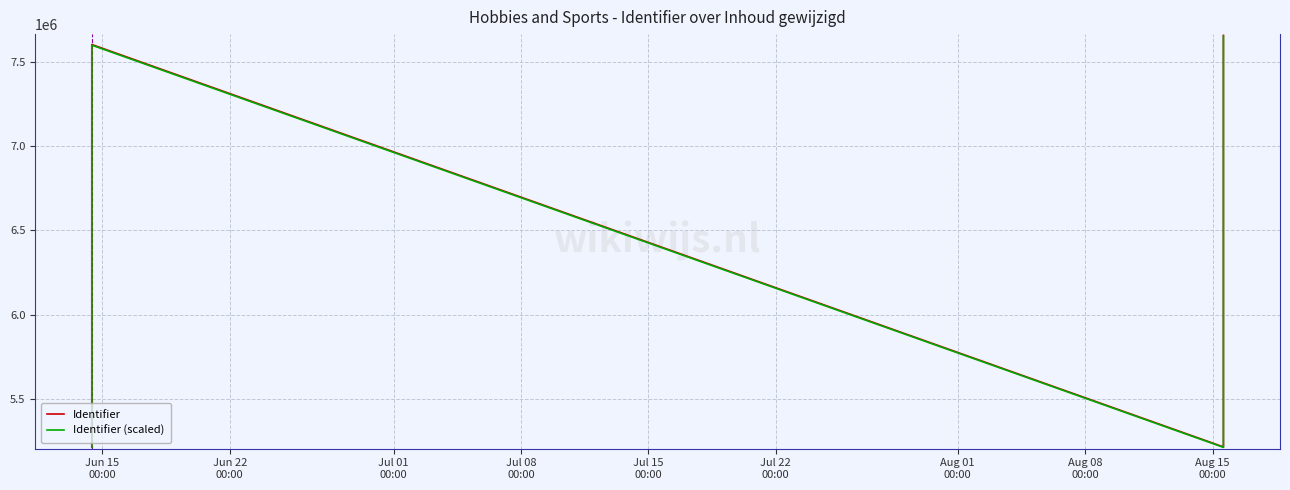

What is the label of the 7th point from the left?

Aug 01
00:00